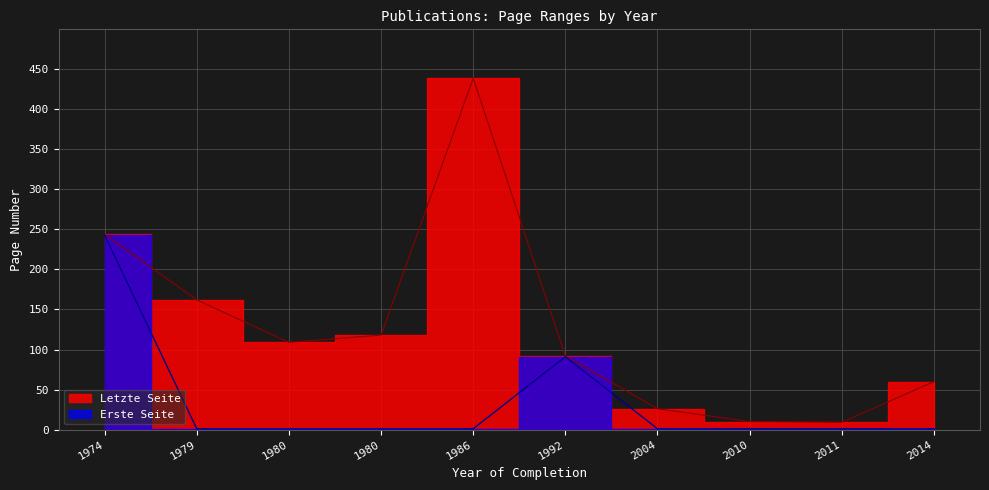

Rank the categories by Erste Seite value from lowest to highest.

1979, 1980, 1980, 1986, 2004, 2010, 2011, 2014, 1992, 1974